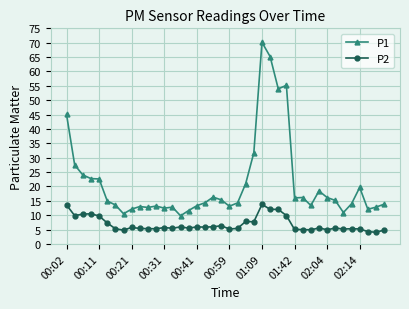

True or false: P2 and P1 intersect in this chart.

False